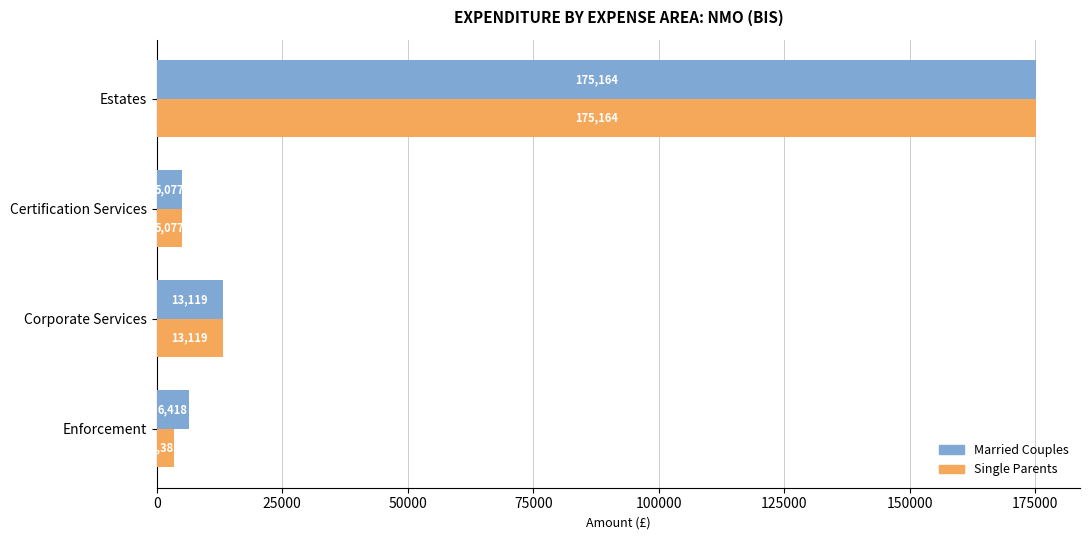

Which series has the widest spread of values?

Single Parents